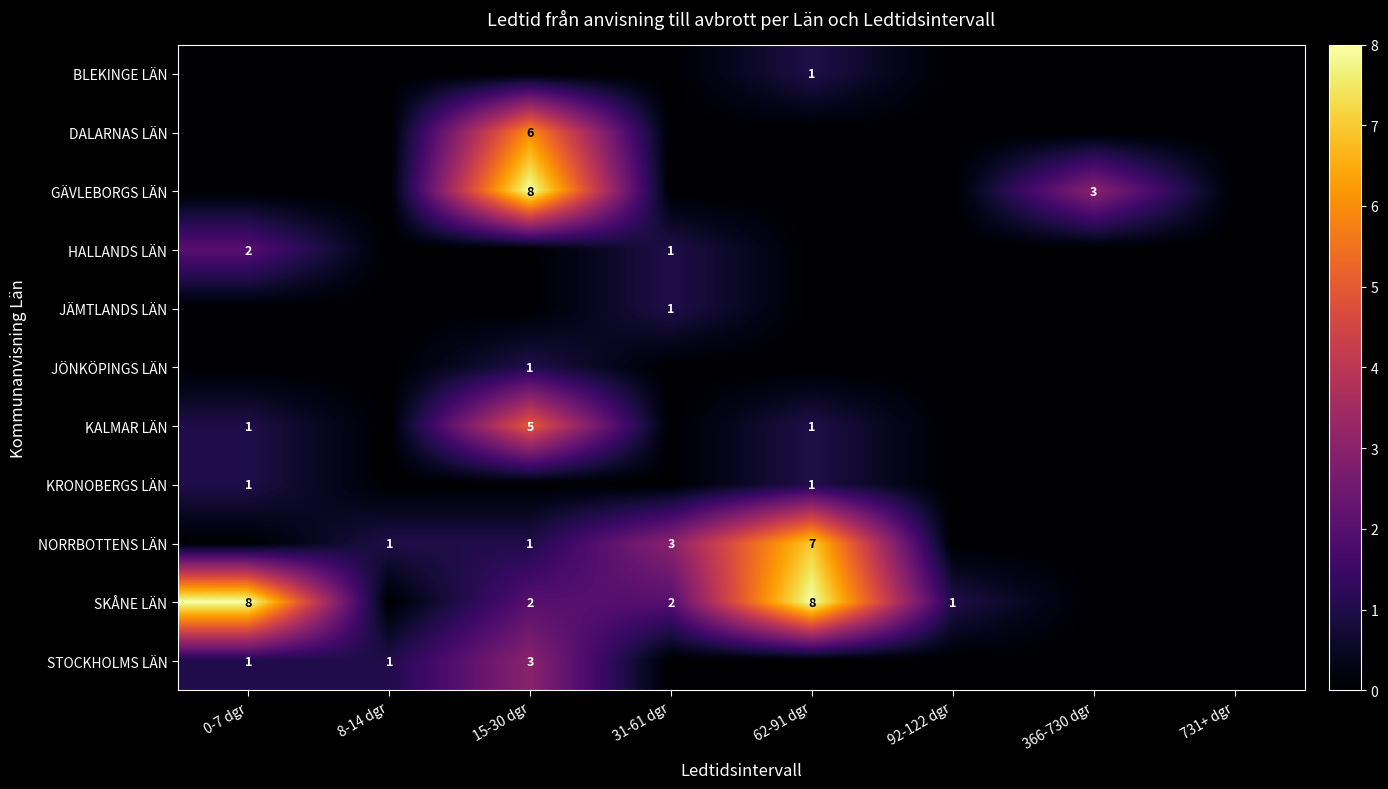

Rank the series at 0-7 dgr from highest to lowest value.

SKÅNE LÄN, HALLANDS LÄN, KALMAR LÄN, KRONOBERGS LÄN, STOCKHOLMS LÄN, BLEKINGE LÄN, DALARNAS LÄN, GÄVLEBORGS LÄN, JÄMTLANDS LÄN, JÖNKÖPINGS LÄN, NORRBOTTENS LÄN